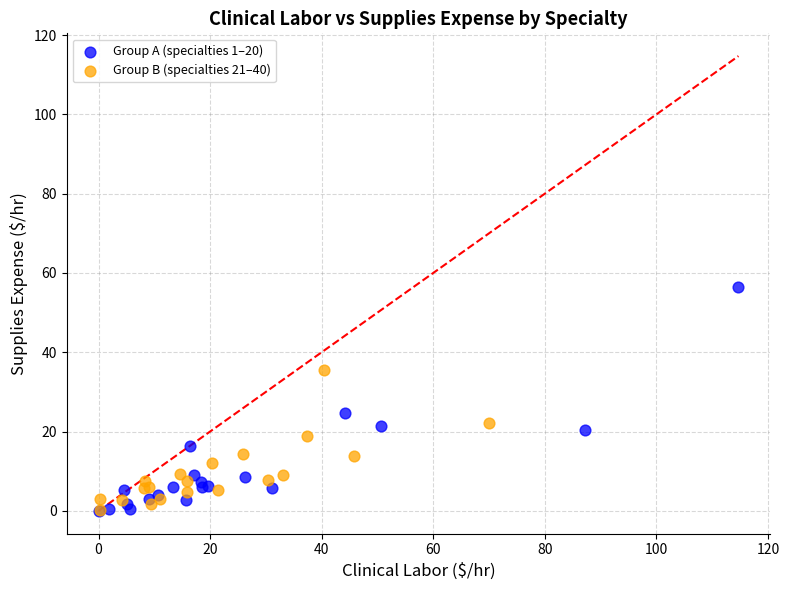

Which series reaches the maximum Y coordinate?

Group A (specialties 1–20)